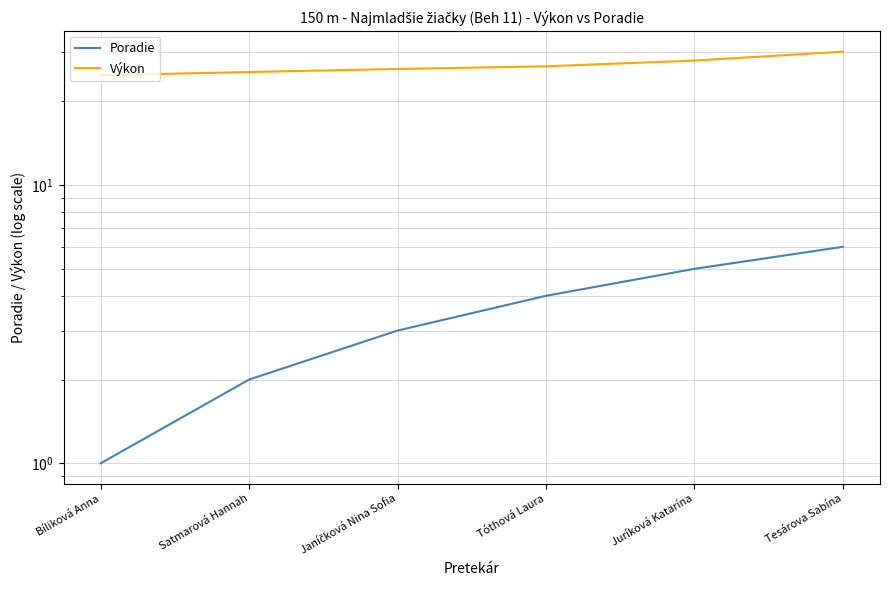

Is the value of Poradie at Tesárova Sabína greater than the value of Výkon at Tesárova Sabína?

No